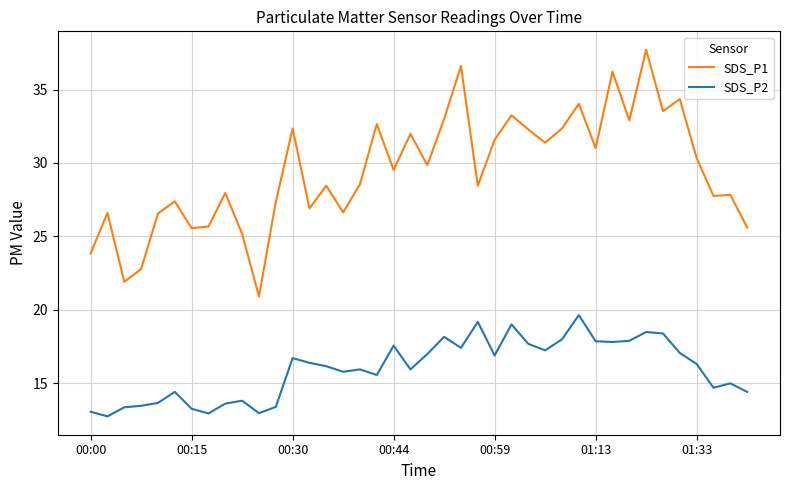

Which series has the largest total across all categories?

SDS_P1